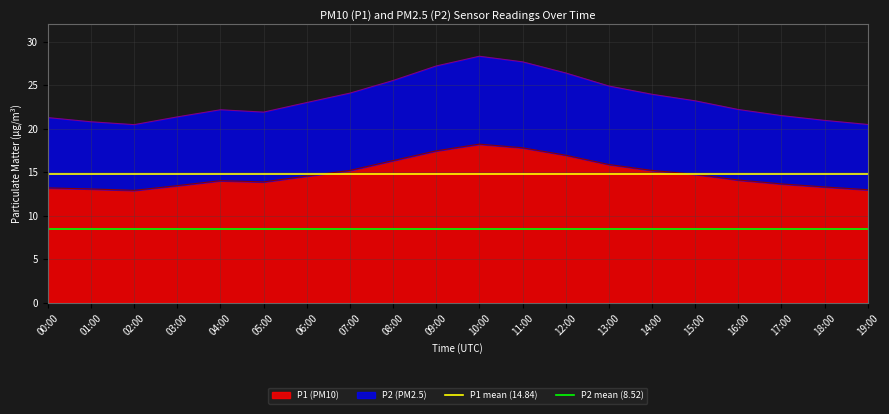

True or false: P1 (PM10) has a value of 8.5 at 16:00.

False